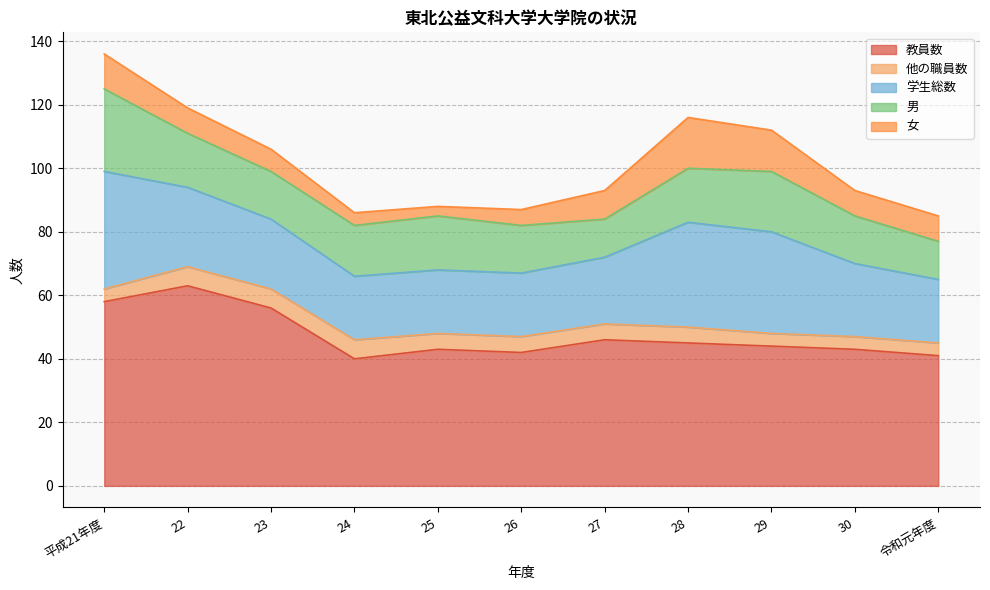

Is the value of 学生総数 at 23 greater than the value of 他の職員数 at 24?

Yes